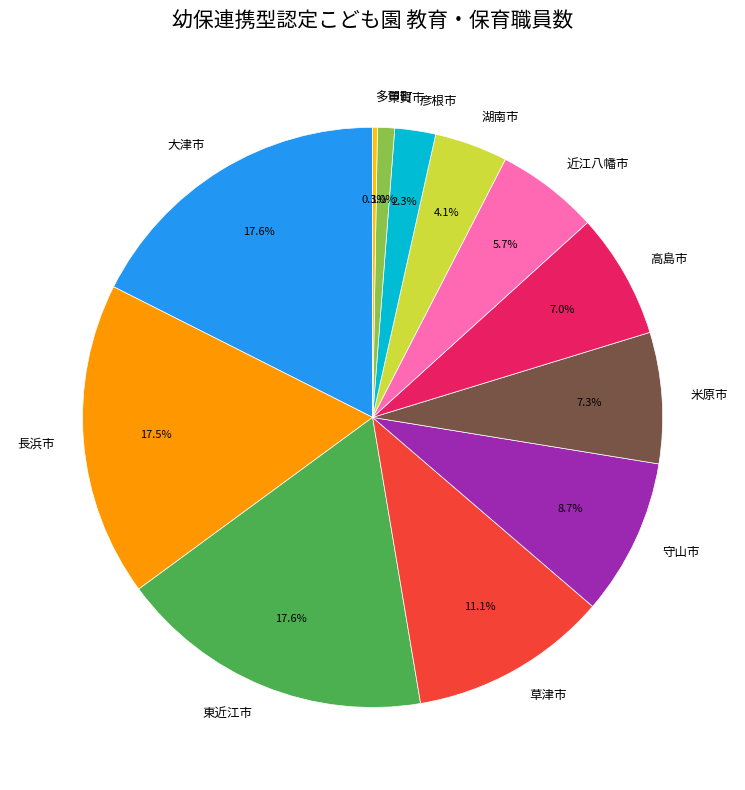

What percentage is NOT represented by 近江八幡市?

94.3%